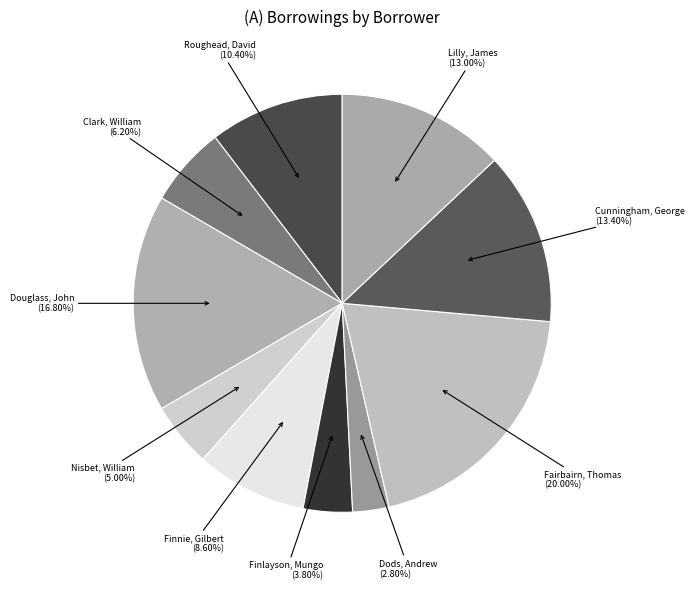

Does any single category account for the majority?

No